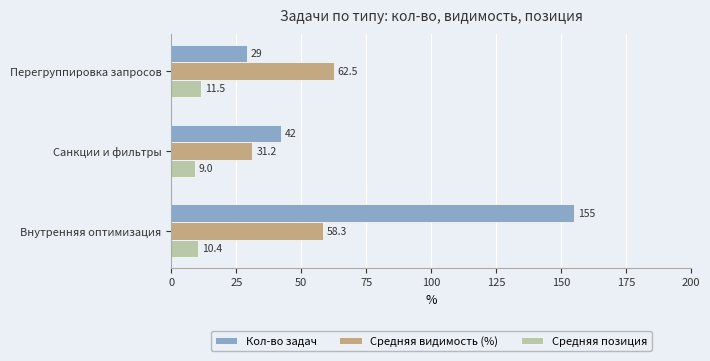

List the series in order of their overall mean, highest first.

Кол-во задач, Средняя видимость (%), Средняя позиция